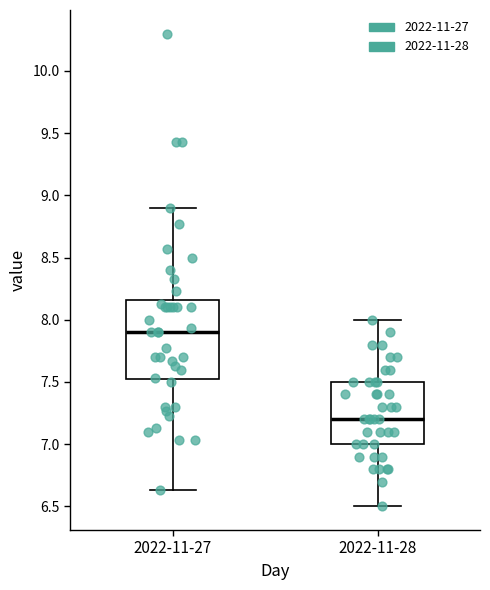

Which box has the highest median line?

2022-11-27